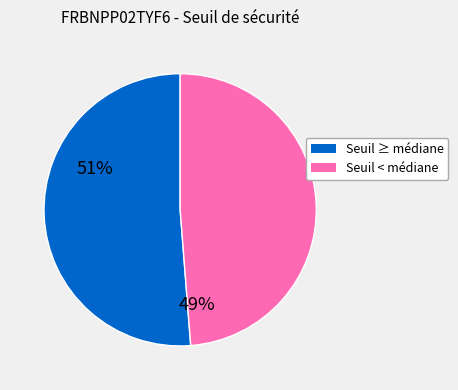

How many segments does this pie chart have?

2